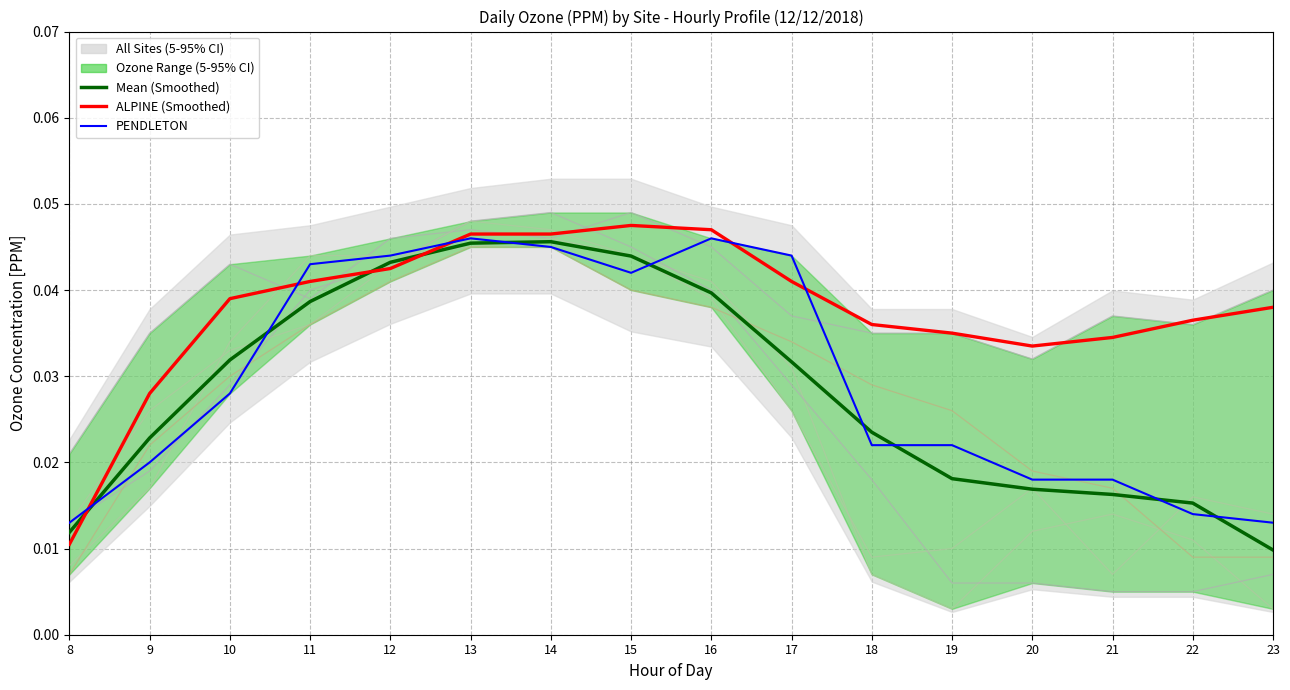

Rank the series by their average value, from lowest to highest.

Mean (Smoothed), PENDLETON, ALPINE (Smoothed)